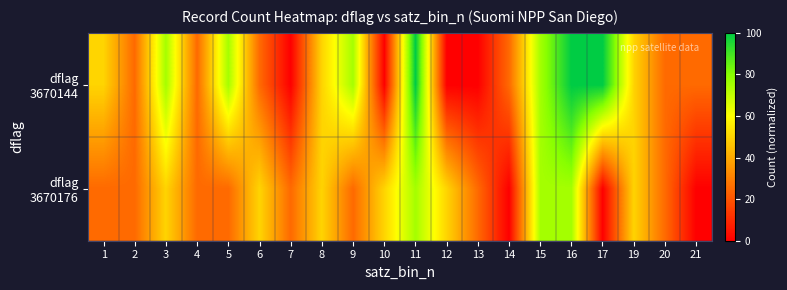

List the series in order of their peak value, highest first.

dflag 3670144, dflag 3670176